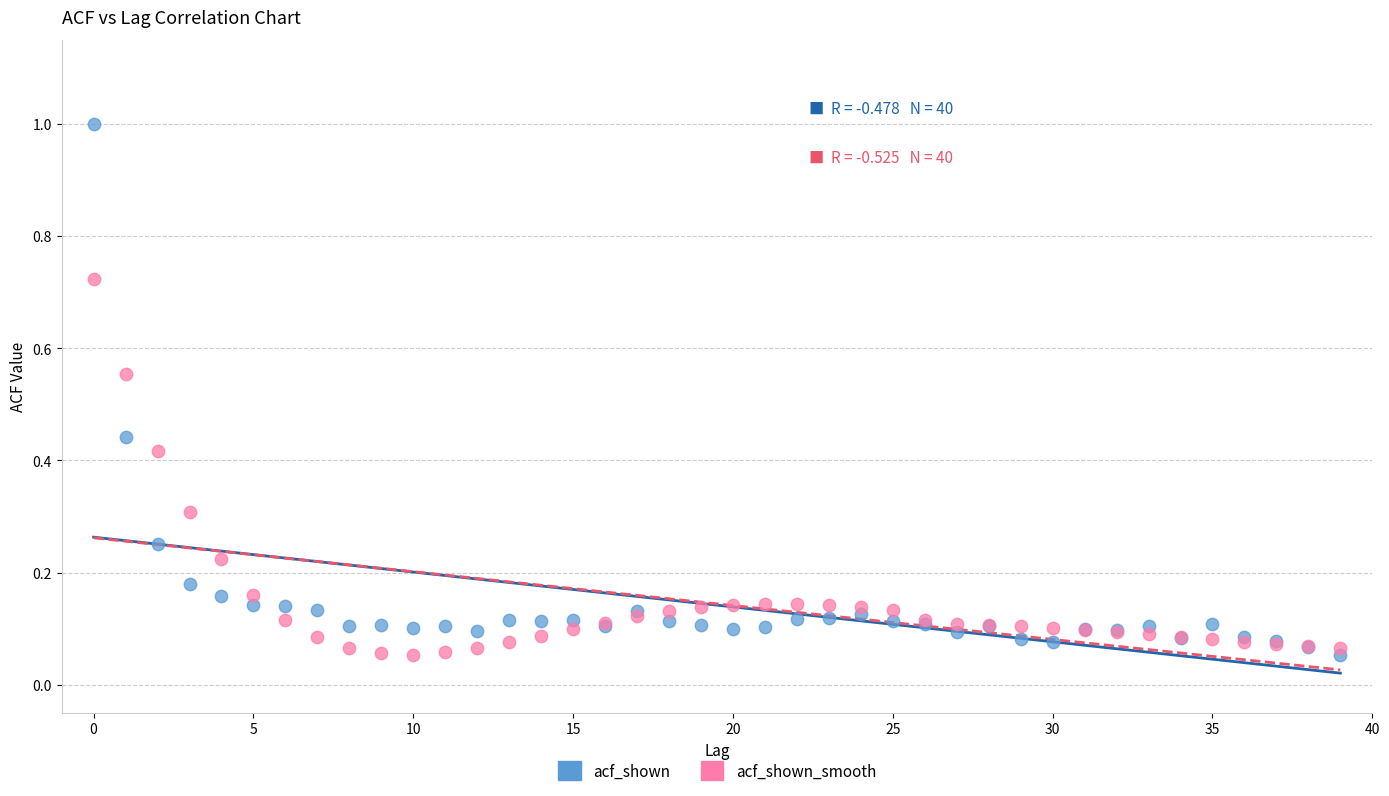

Which series has the largest Y range (max minus min)?

acf_shown